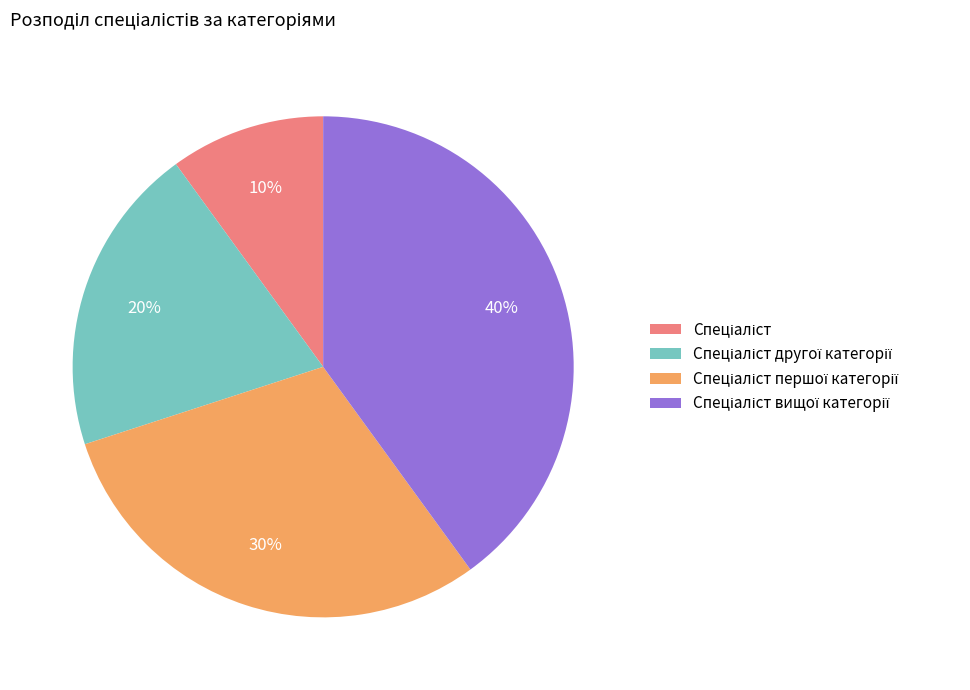

Is there a majority slice in this chart?

No